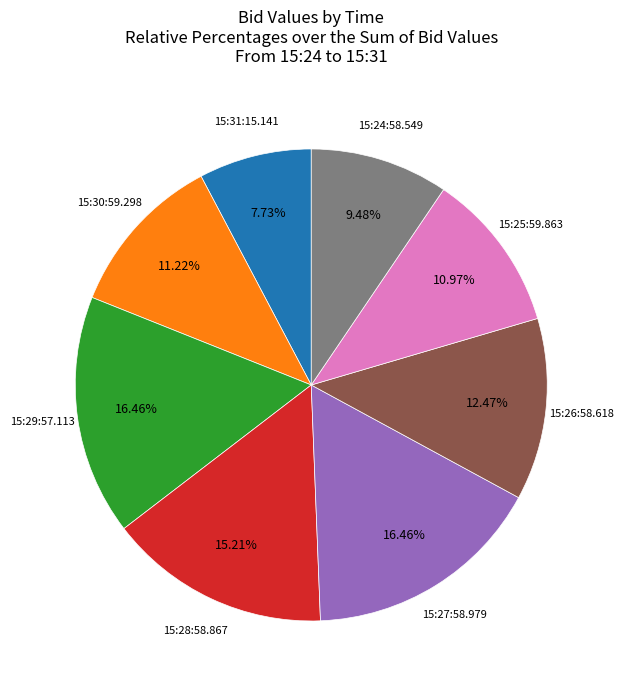

Count the number of slices in the pie.

8